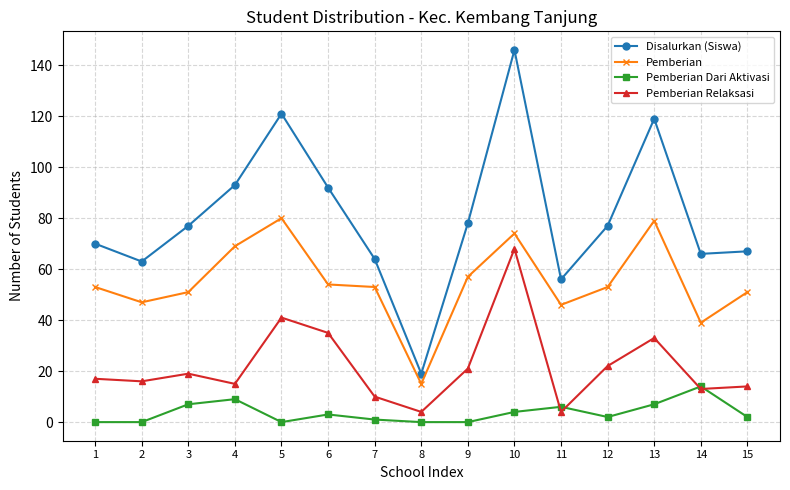

What is the spread (max minus min) of values at 10?

142